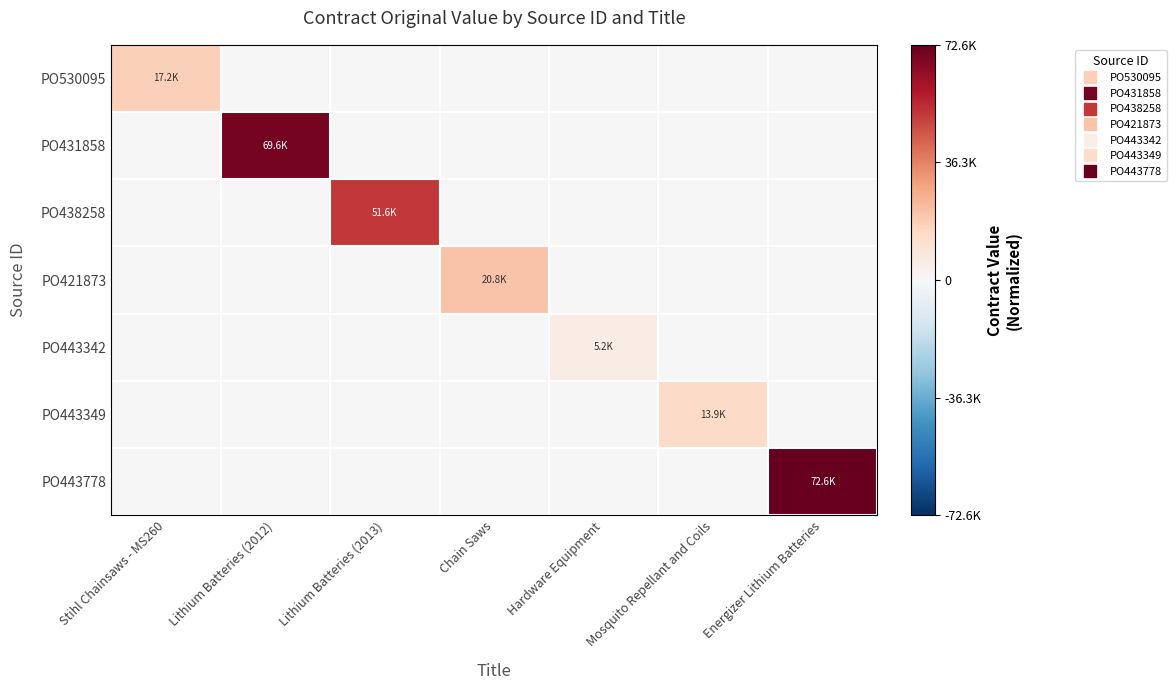

Which series has the largest total across all categories?

PO443778